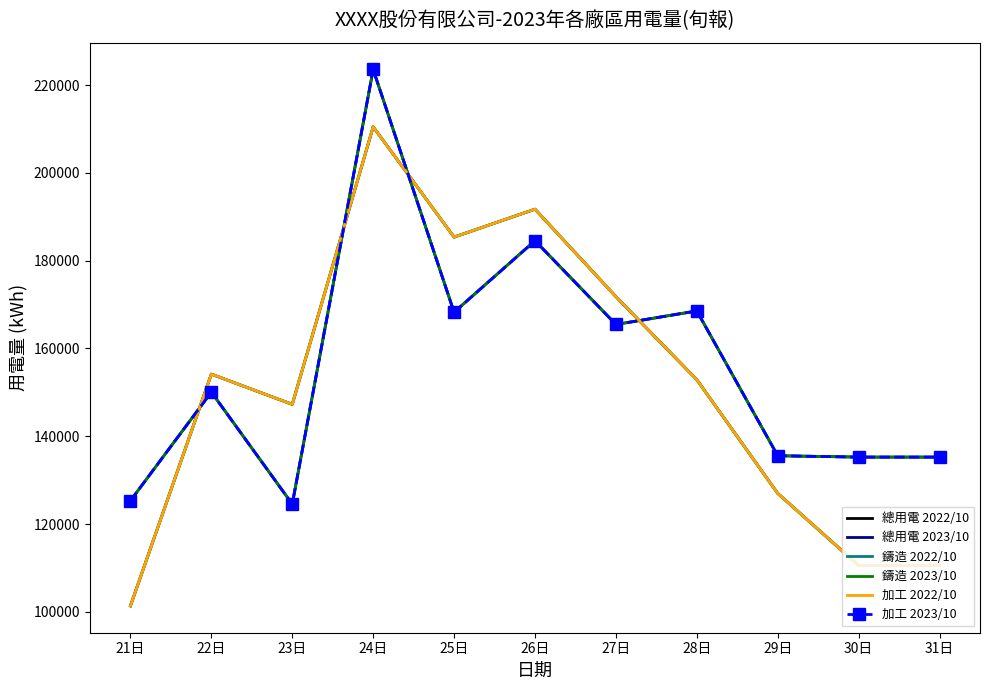

At how many categories does at least one series exceed 136281?

7